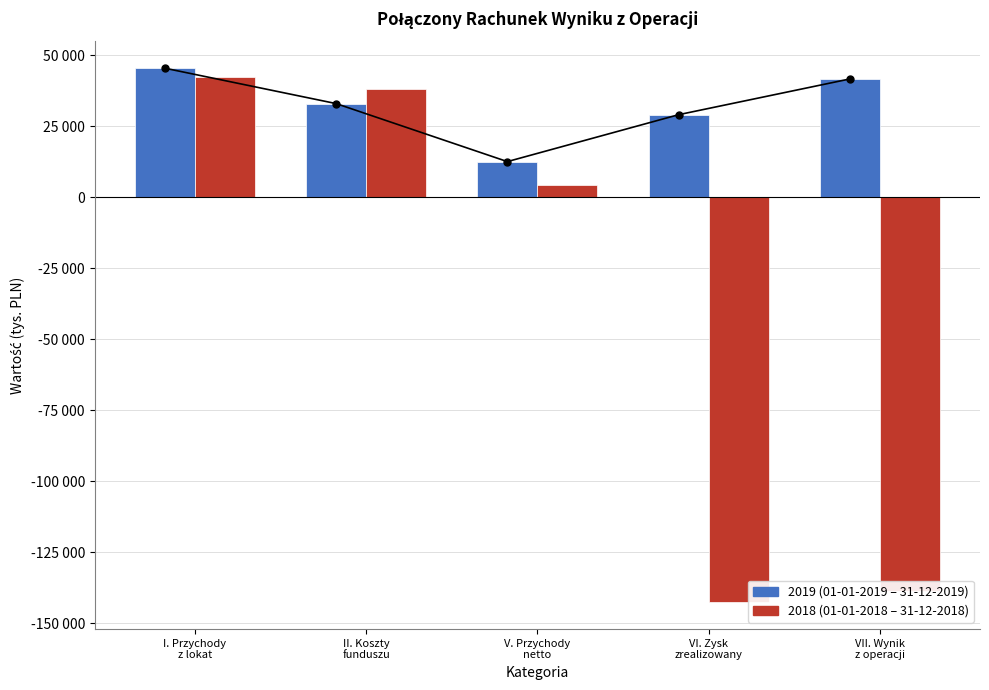

Is it true that 2019 equals 13999 at II. Koszty funduszu?

False